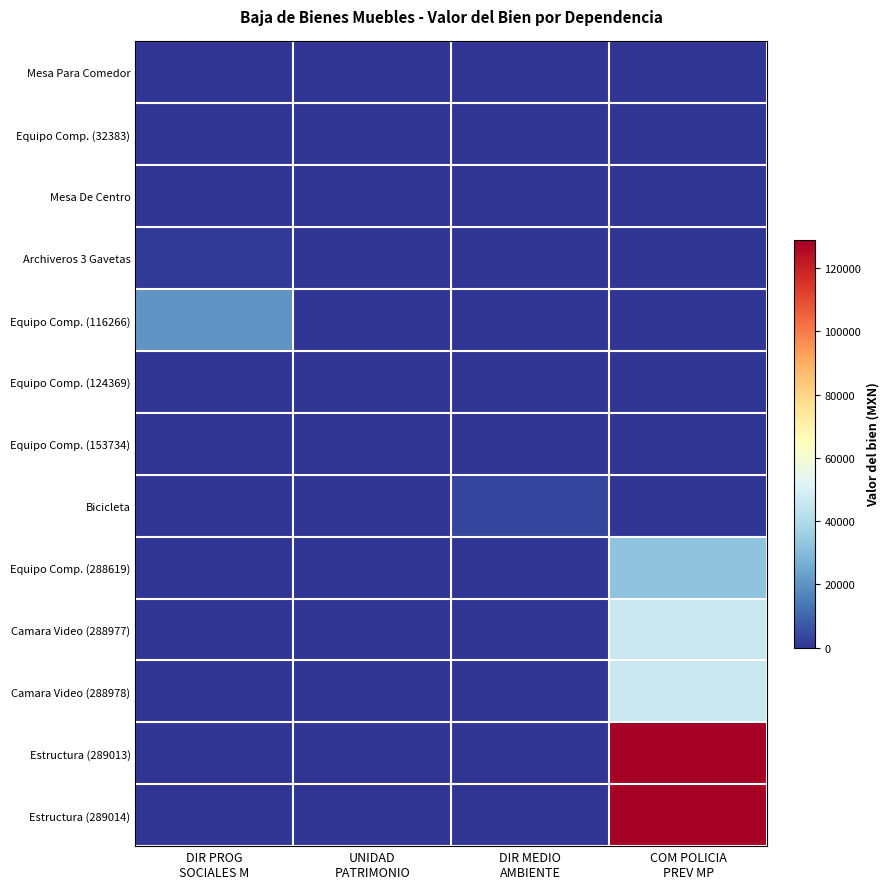

What is the greatest value displayed?

128880.6